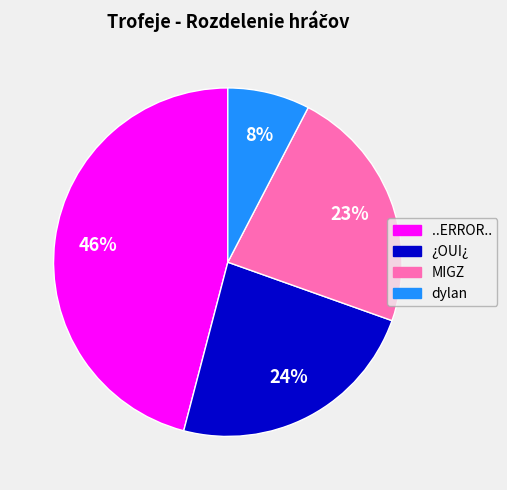

Rank the categories by value from highest to lowest.

..ERROR.., ¿OUI¿, MIGZ, dylan